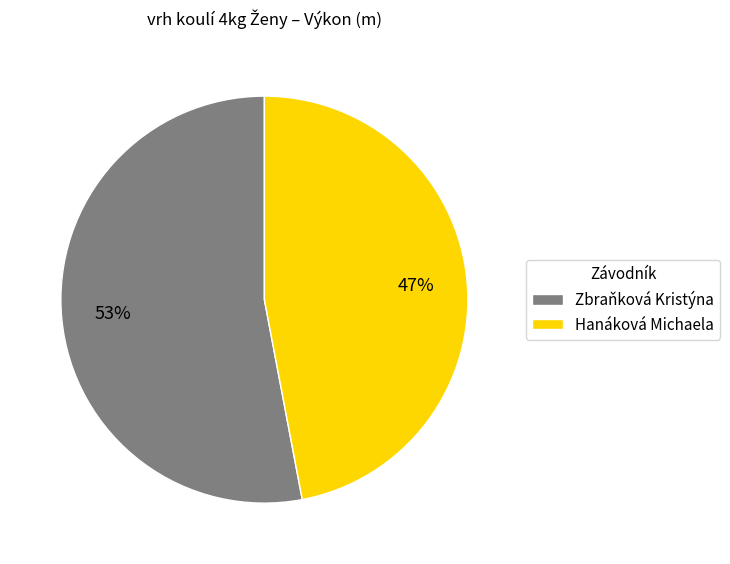

To the nearest percent, what is the combined percentage of Hanáková Michaela and Zbraňková Kristýna?

100%